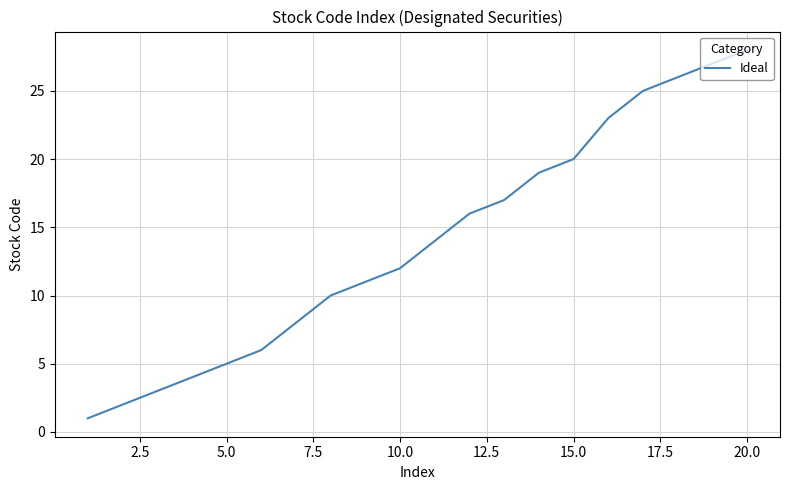

What is the maximum value shown in the chart?

28